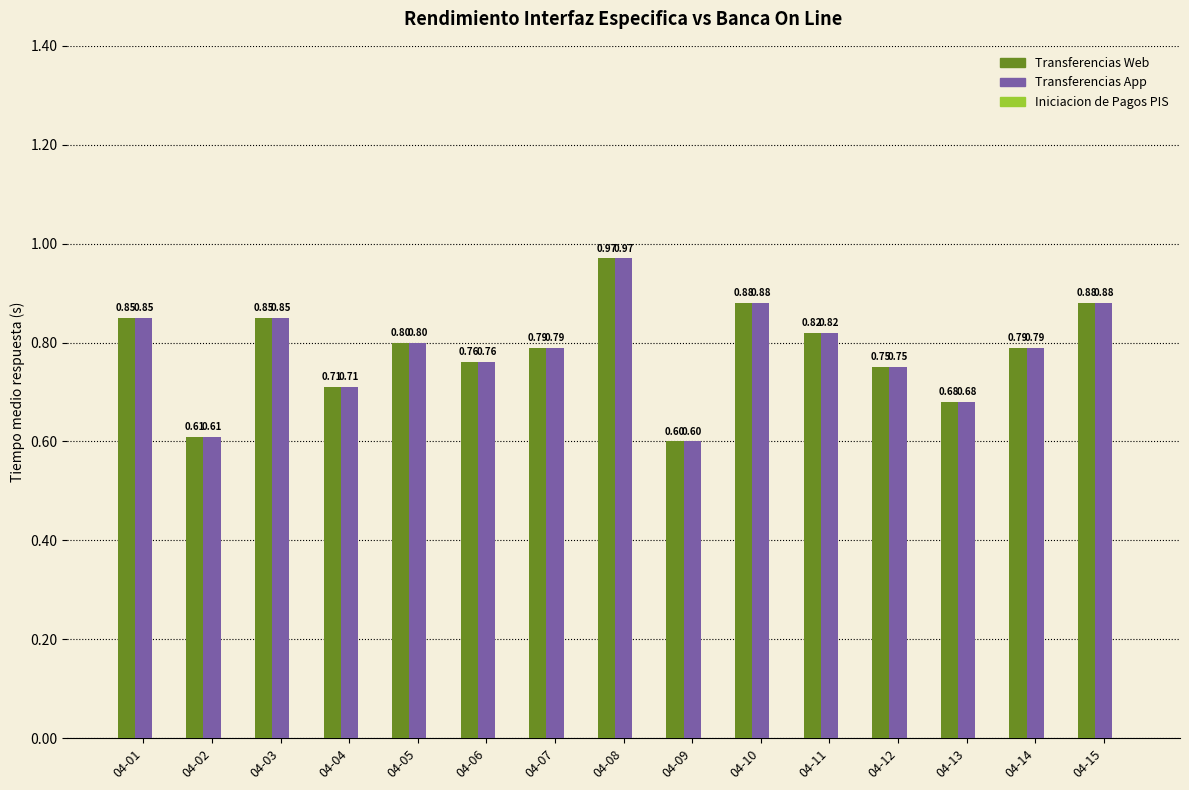

What is the sum of the Transferencias App values at 04-04 and 04-14?

1.5